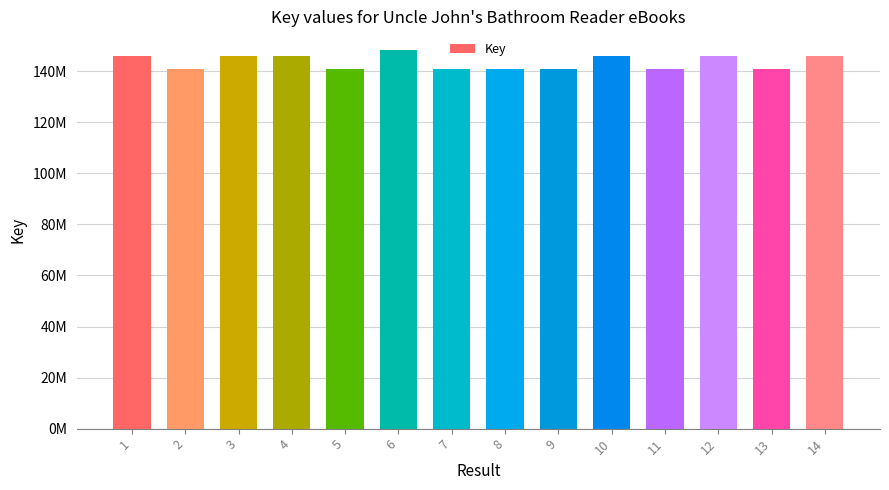

List the labels in order of value, largest first.

6, 14, 12, 10, 4, 1, 3, 13, 9, 11, 7, 8, 5, 2